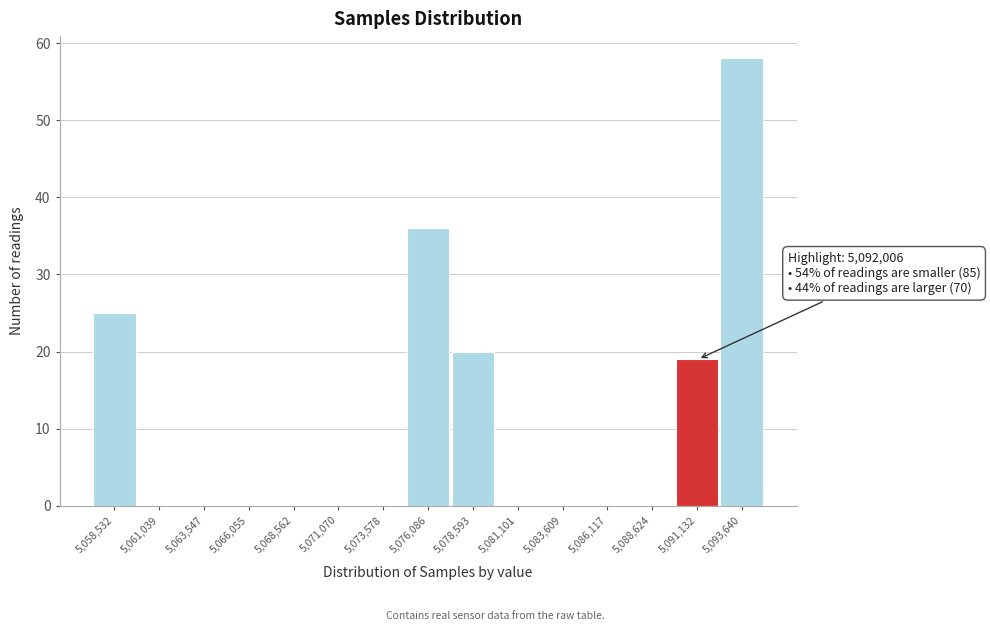

Reading left to right, what are all the values shown in this chart?

5,058,532=25	5,061,039=0	5,063,547=0	5,066,055=0	5,068,562=0	5,071,070=0	5,073,578=0	5,076,086=36	5,078,593=20	5,081,101=0	5,083,609=0	5,086,117=0	5,088,624=0	5,091,132=19	5,093,640=58